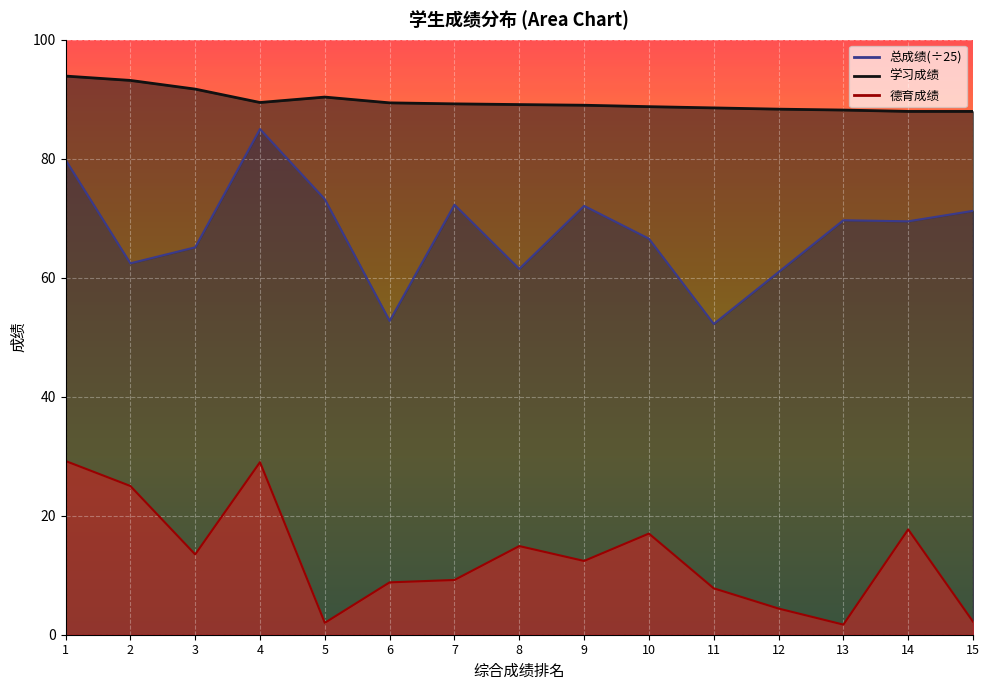

True or false: 德育成绩 and 学习成绩 intersect in this chart.

False